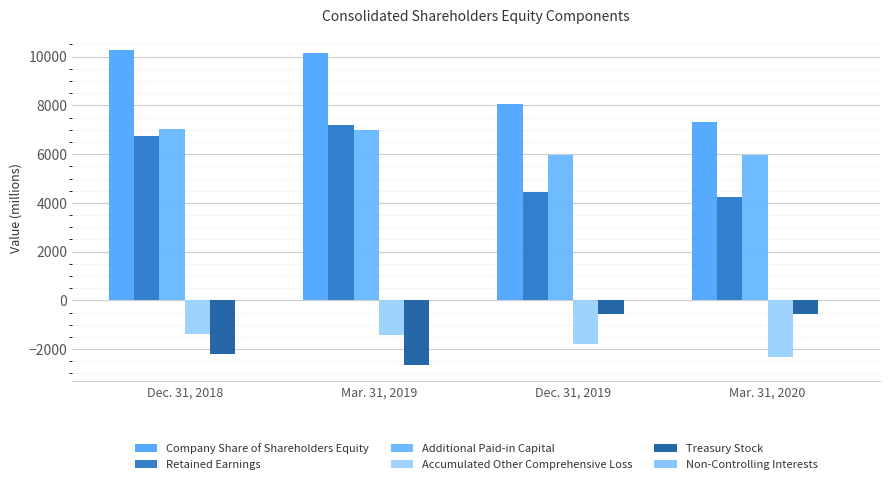

How many groups of bars are there?

4